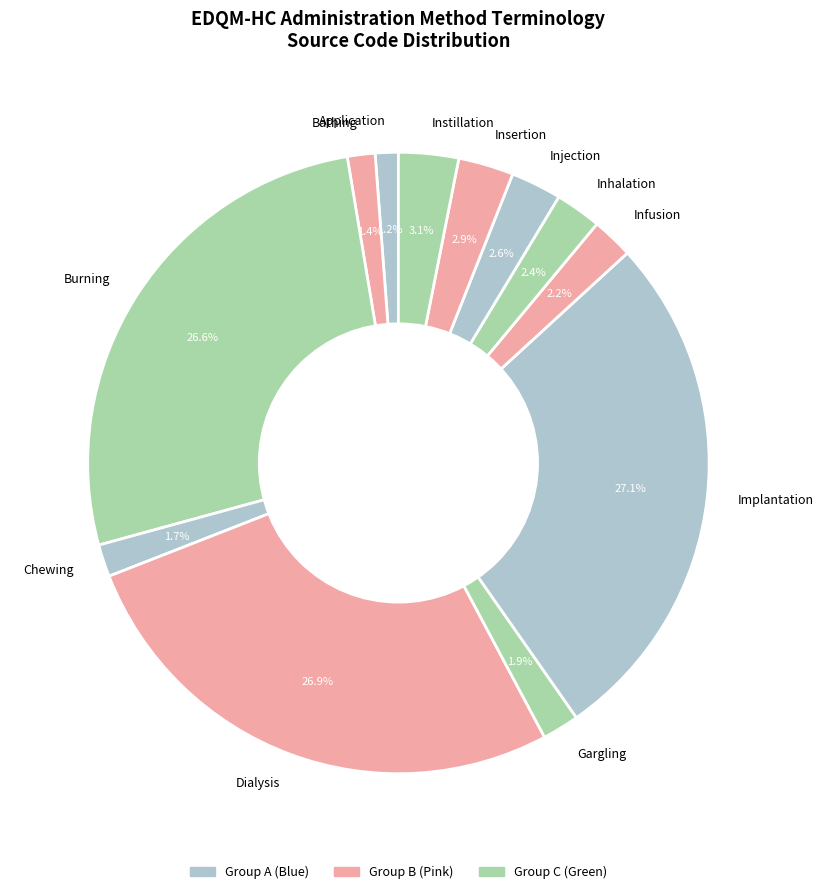

To the nearest percent, what is the difference between the largest and smallest slice percentages?

26%